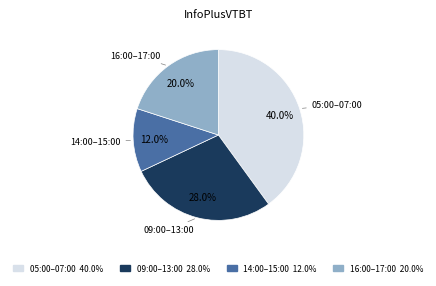

Is there a majority slice in this chart?

No